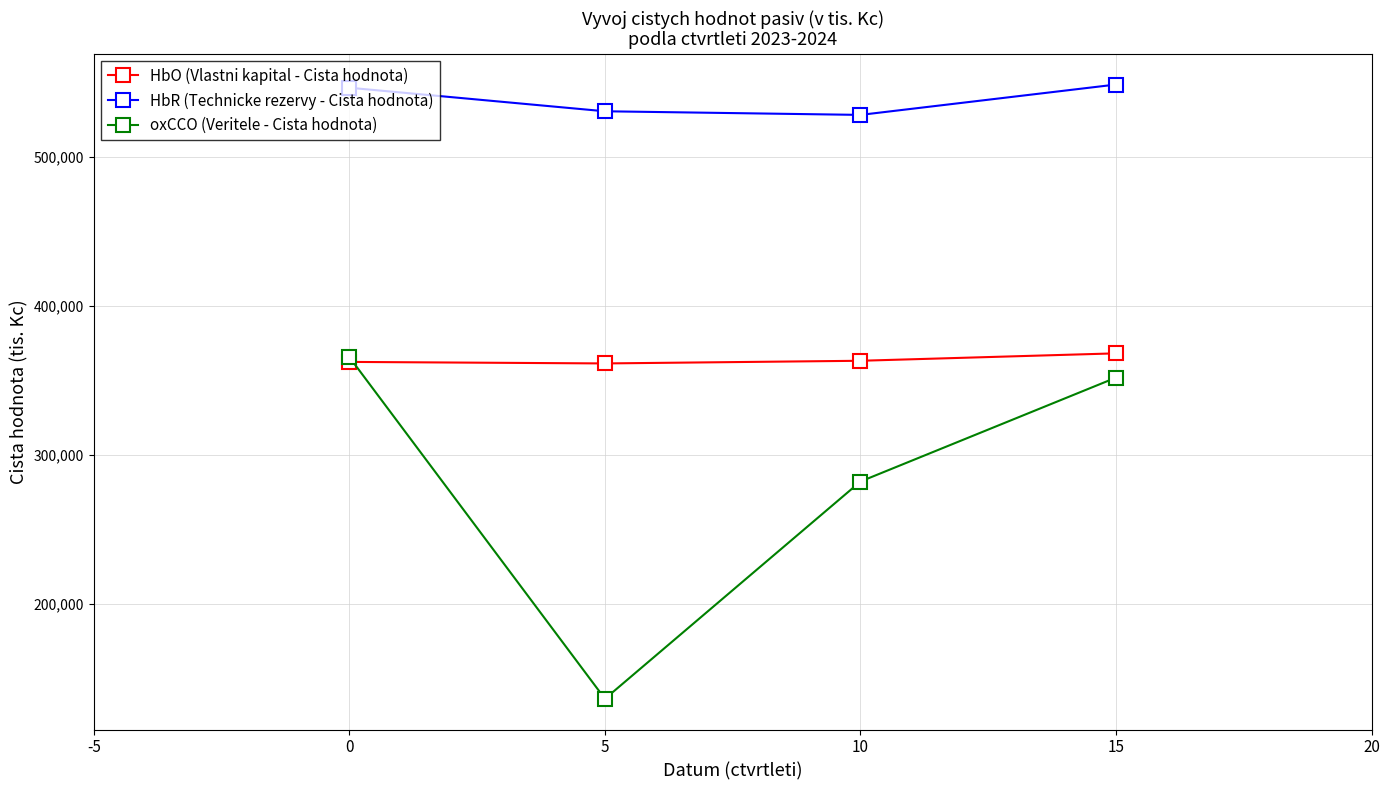

At how many categories does at least one series exceed 379305?

4